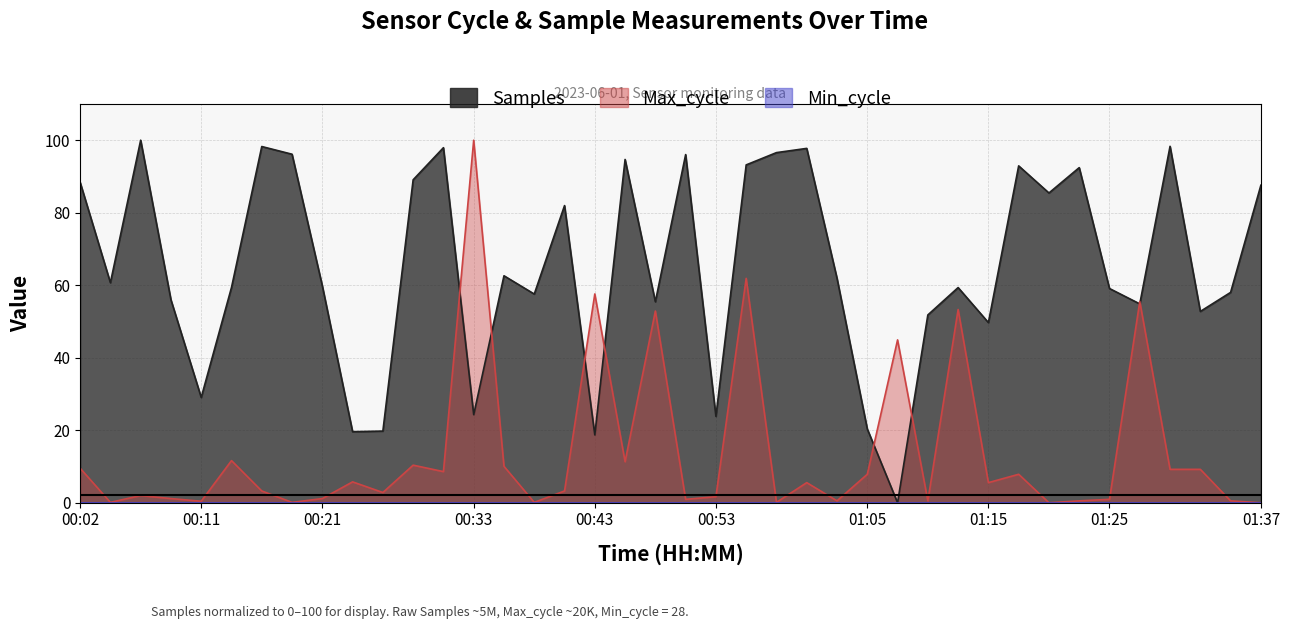

How many positive values does the Max_cycle series have?

38